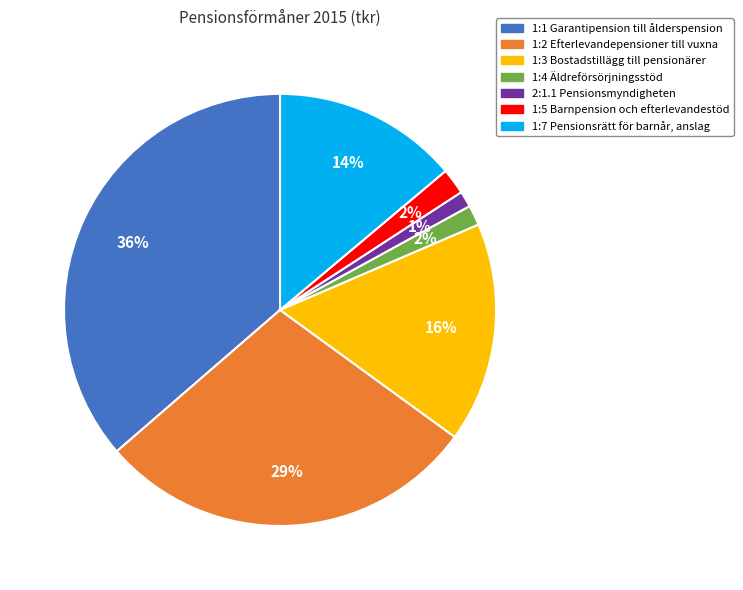

To the nearest percent, what portion does 1:1 Garantipension till ålderspension represent?

36%